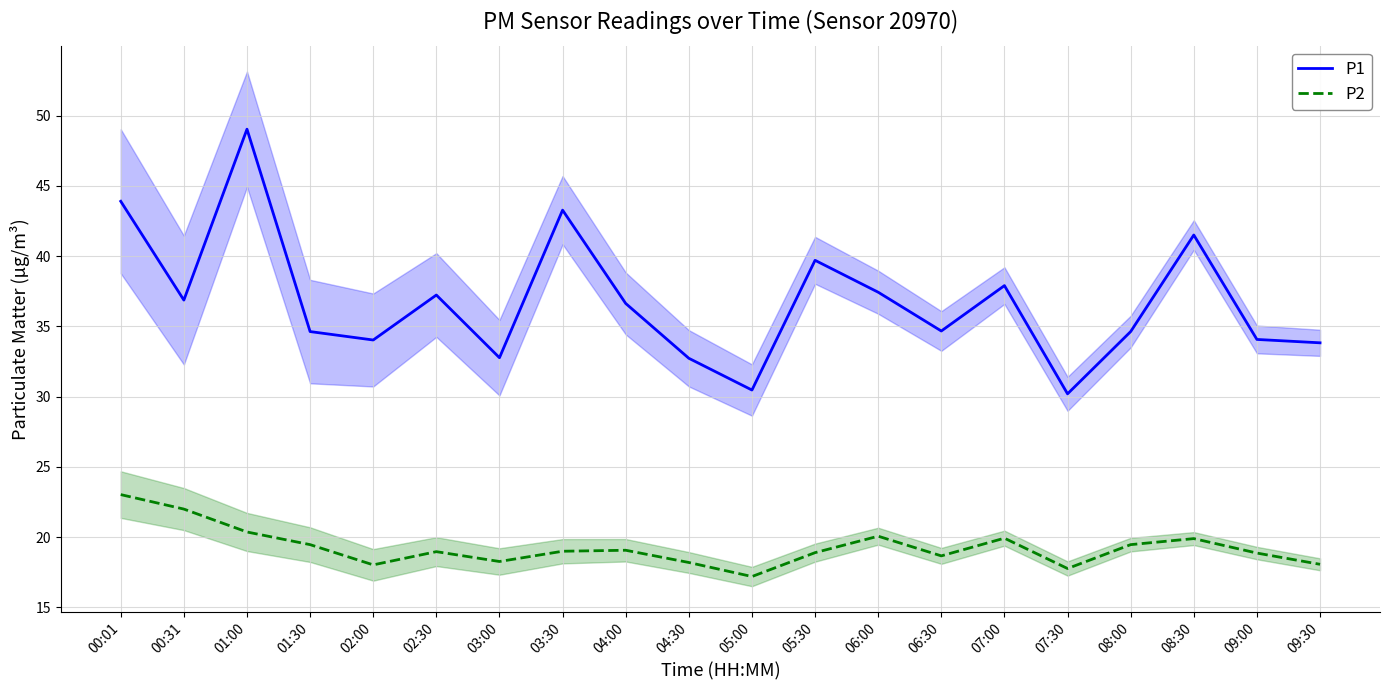

What is the sum of the P2 values at 04:00 and 02:30?

38.0